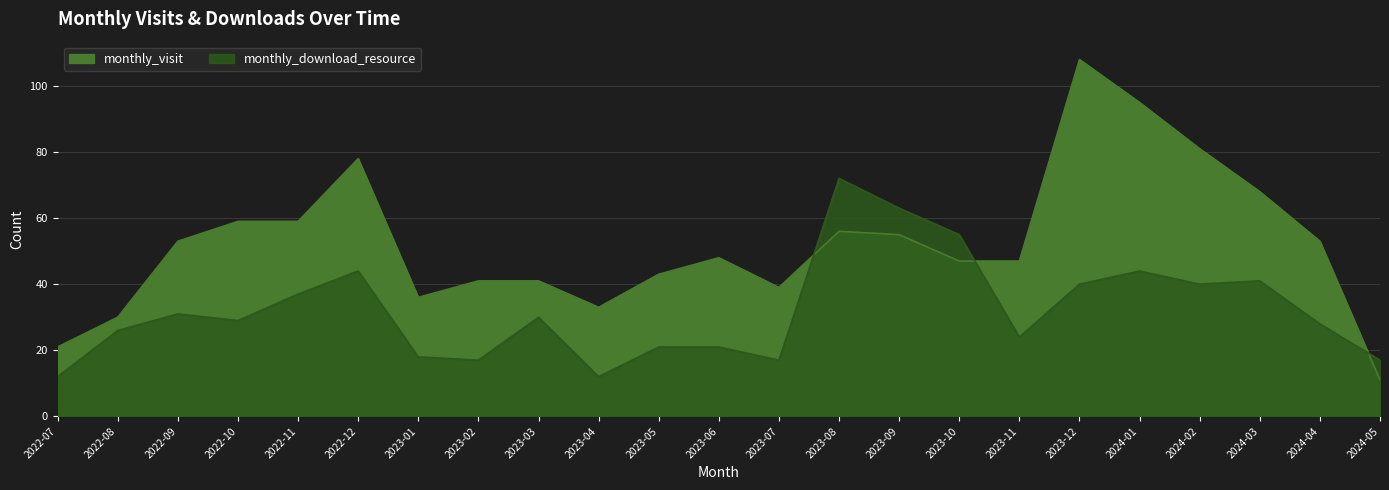

How many series are shown in this chart?

2